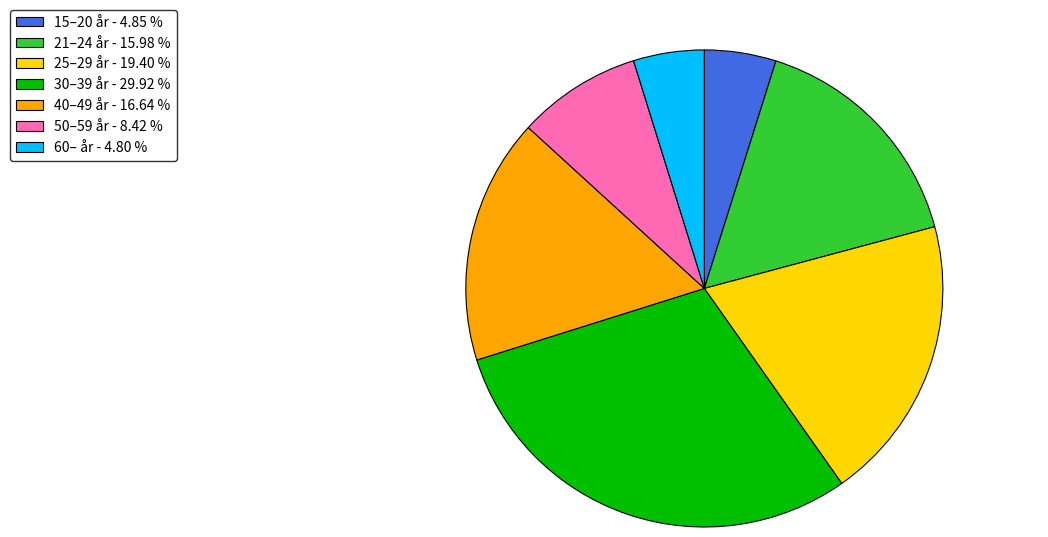

Count the number of slices in the pie.

7